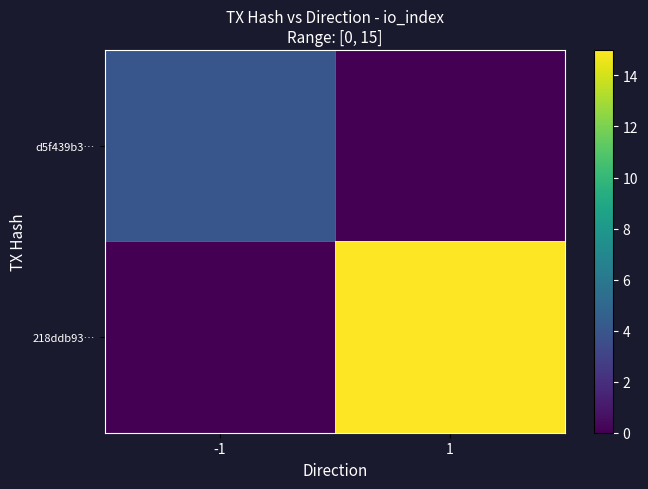

Reading left to right, list all the values displayed in this chart.

d5f439b3…: -1=4	1=0
218ddb93…: -1=0	1=15